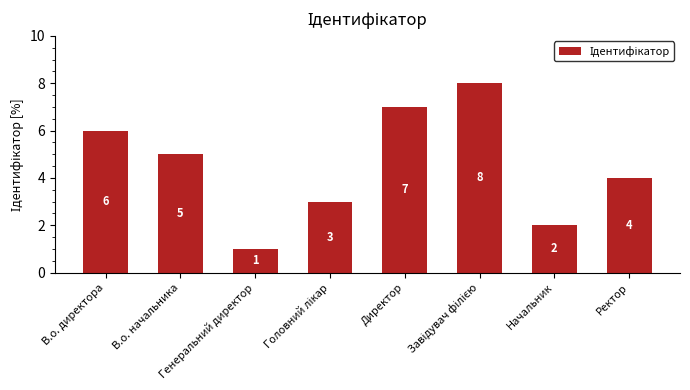

How many values are between 3 and 7?

5